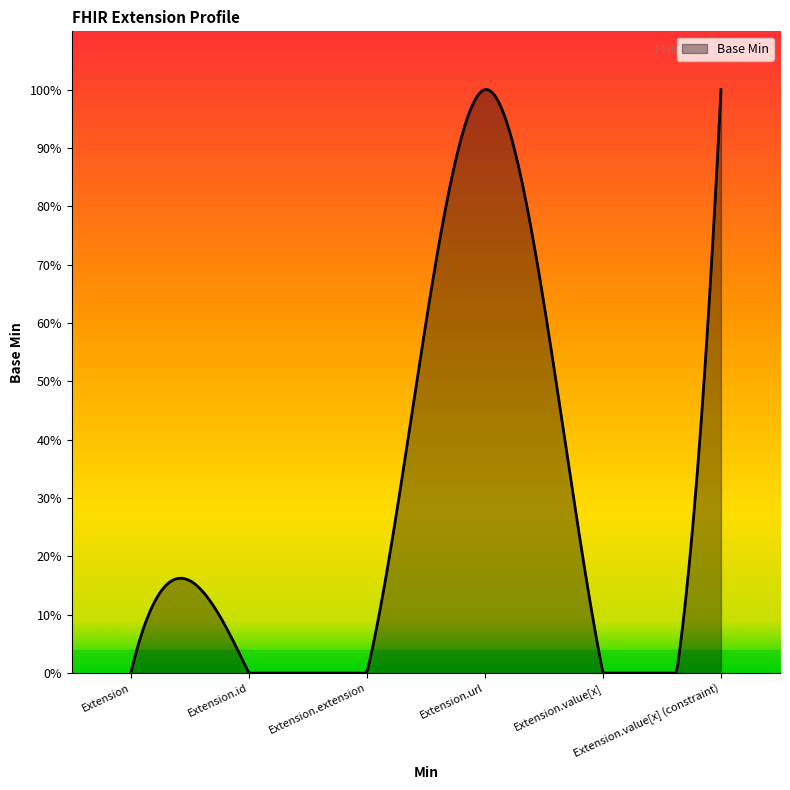

At which category does the chart reach its peak across all series?

Extension.url